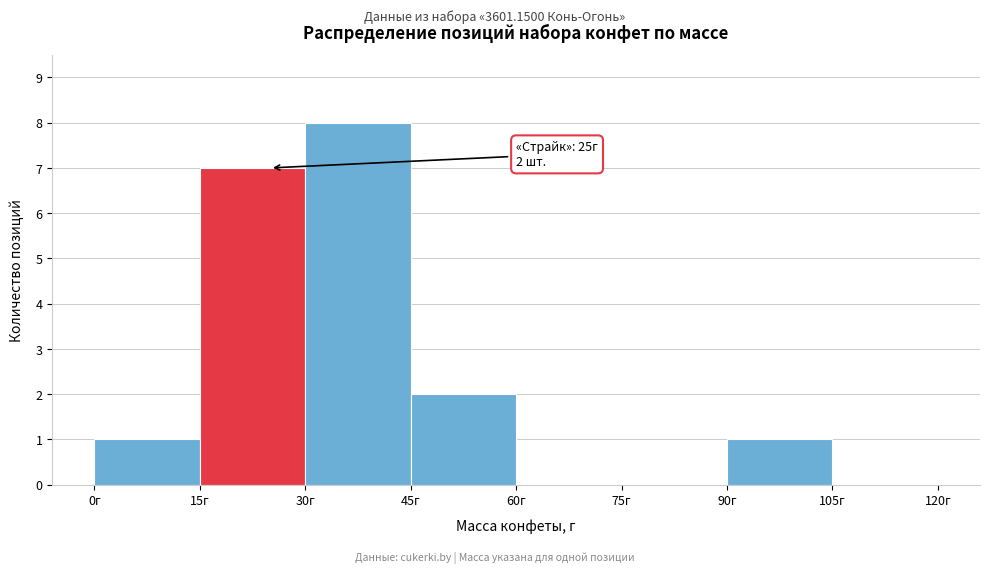

Which range on the x-axis has the tallest bar?

30 to 45